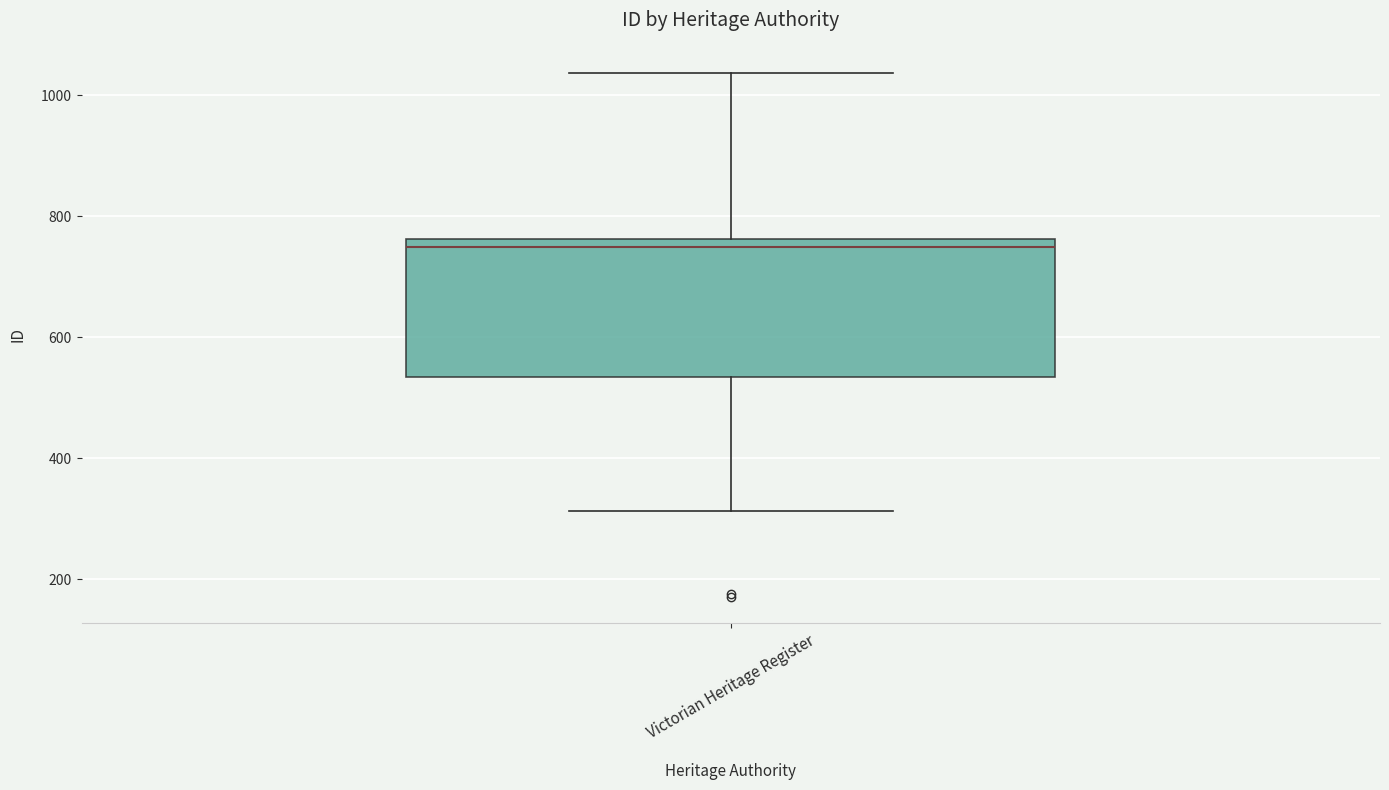

Where is the upper edge of the box for Victorian Heritage Register on the y-axis? The values are not printed on the chart, so give them approximately, as read against the axis.

760